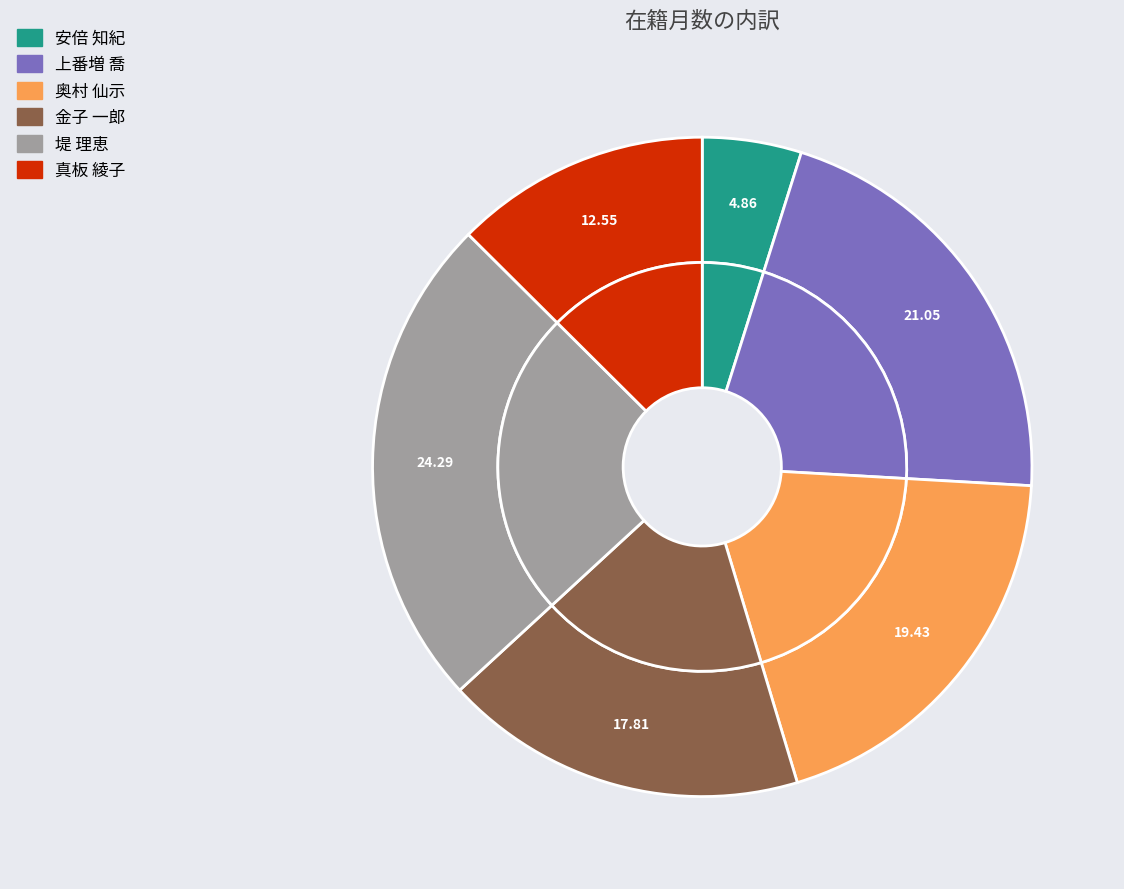

Is the sum of 真板 綾子 and 安倍 知紀 greater than half?

No